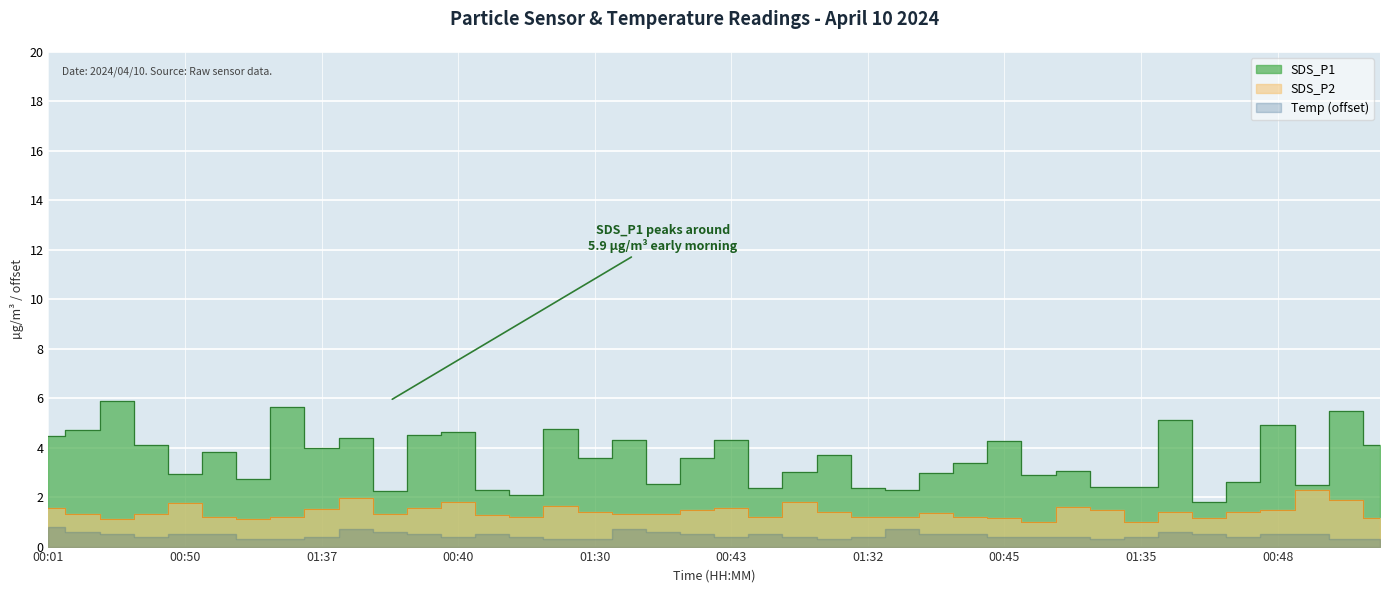

Which series changed the most between 01:30 and 00:33?

SDS_P1